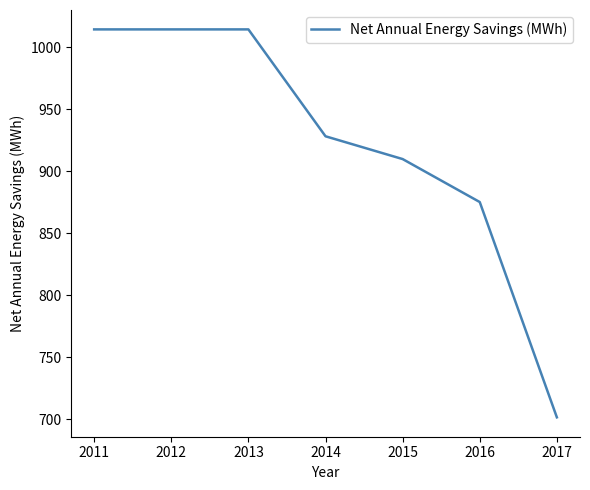

Reading right to left, list all the values displayed in this chart.

701.7	875.2	909.9	928.2	1014.4	1014.4	1014.4